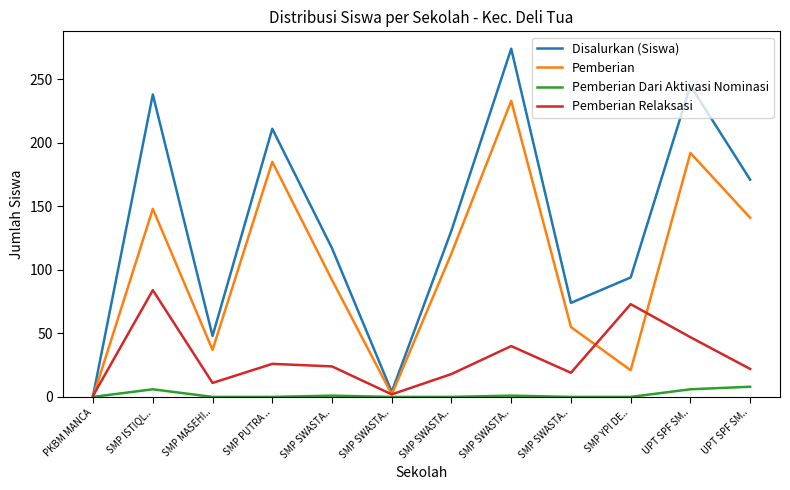

Which category has the lowest value in the Pemberian Relaksasi series?

PKBM MANCA